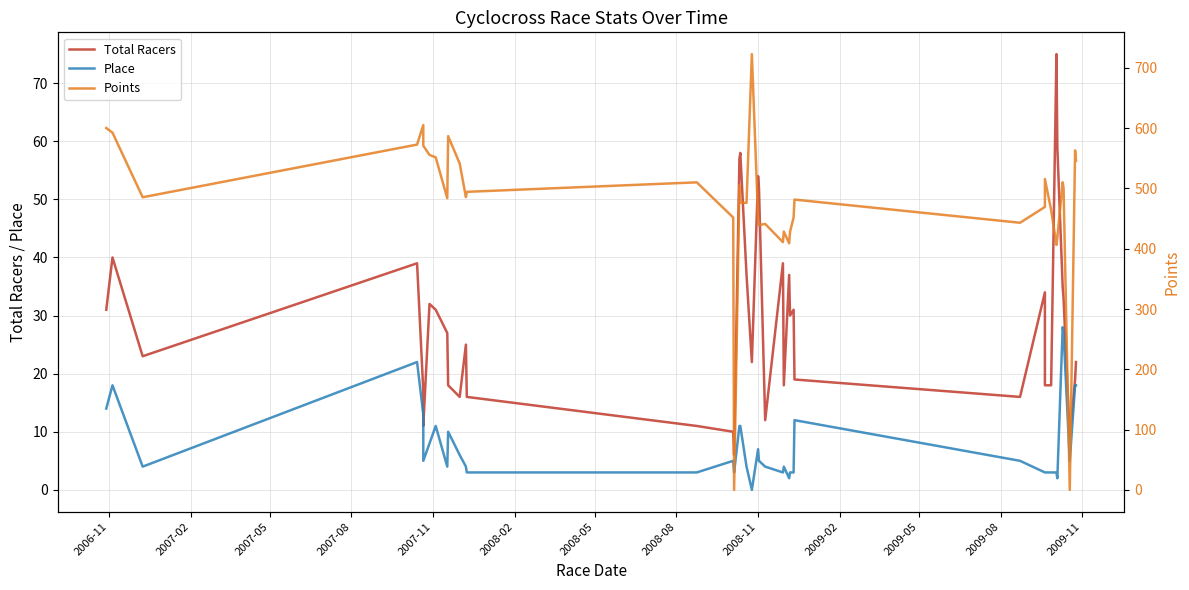

At how many categories does at least one series exceed 465?

25